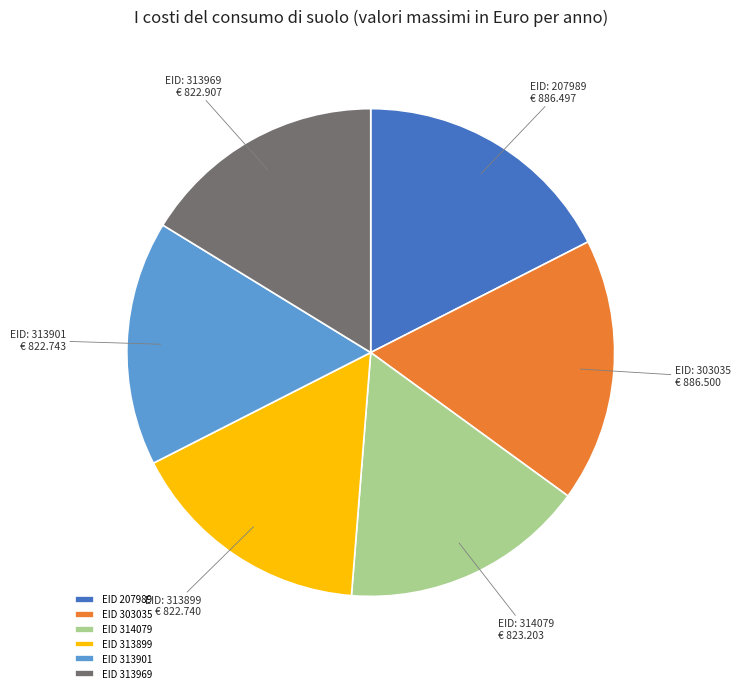

Is EID: 303035 € 886.500 the majority of the pie?

No